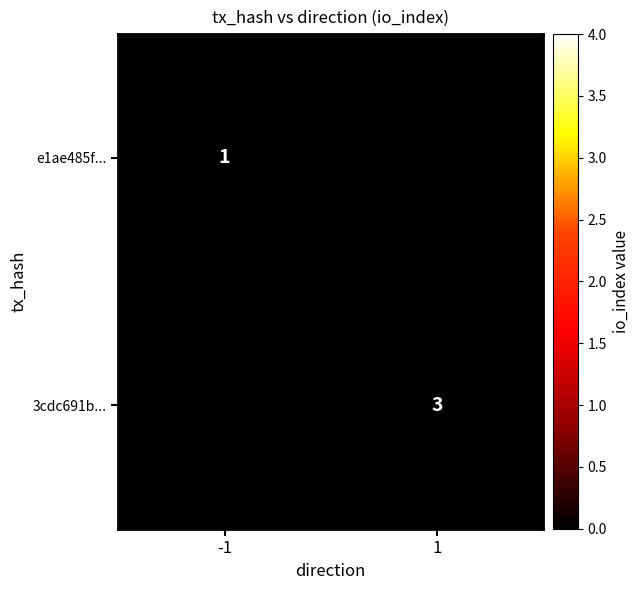

True or false: e1ae485f... has a value of 1 at -1.

True